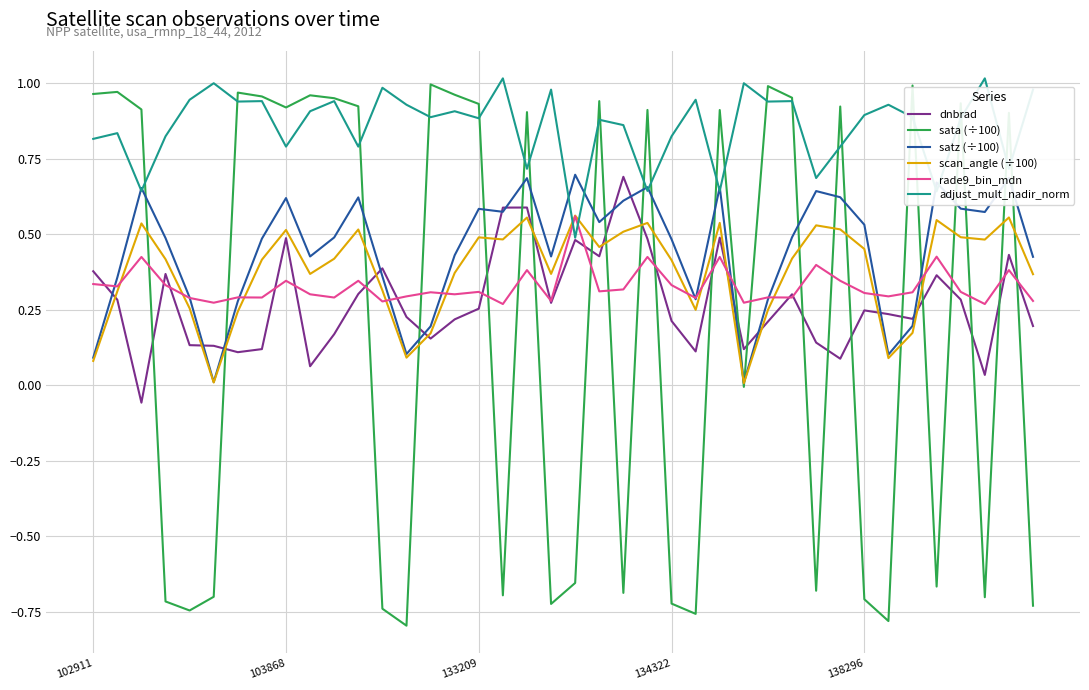

Which series has the largest total across all categories?

adjust_mult_nadir_norm